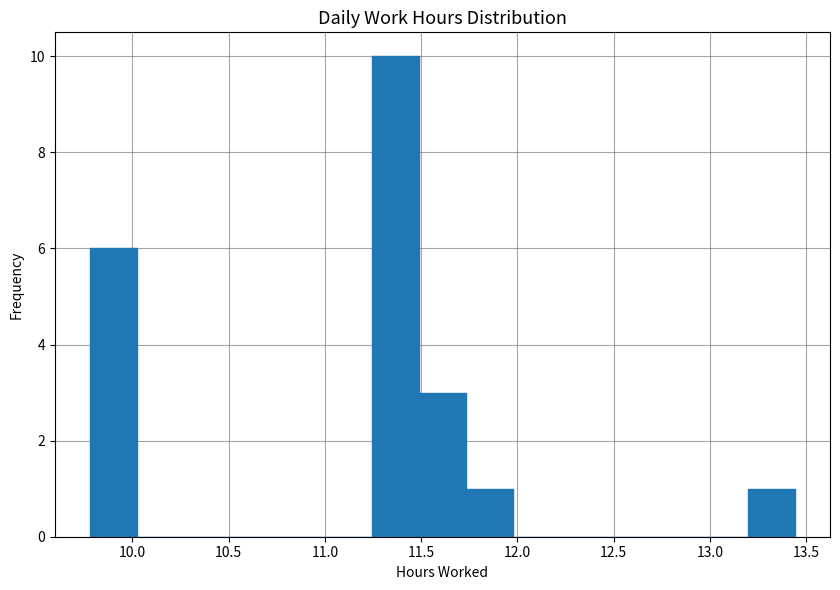

Reading left to right, list every bar in this chart as the range it spans on the x-axis followed by its height. Neither the bar edges nor the heights are printed on the chart, so give them approximately, as read against the axes.

9.80 to 10.00: 6
10.00 to 10.25: 0
10.25 to 10.50: 0
10.50 to 10.75: 0
10.75 to 11.00: 0
11.00 to 11.25: 0
11.25 to 11.50: 10
11.50 to 11.75: 3
11.75 to 12.00: 1
12.00 to 12.20: 0
12.20 to 12.45: 0
12.45 to 12.70: 0
12.70 to 12.95: 0
12.95 to 13.20: 0
13.20 to 13.45: 1